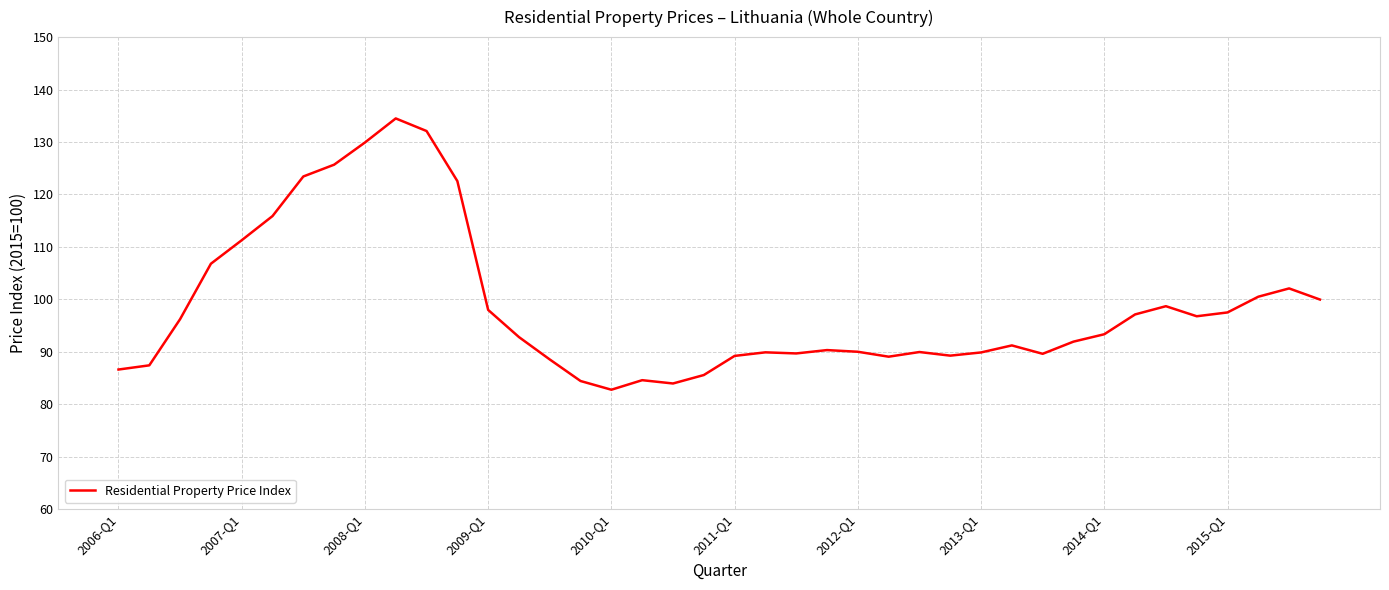

What is the difference between the maximum and minimum values?

51.7